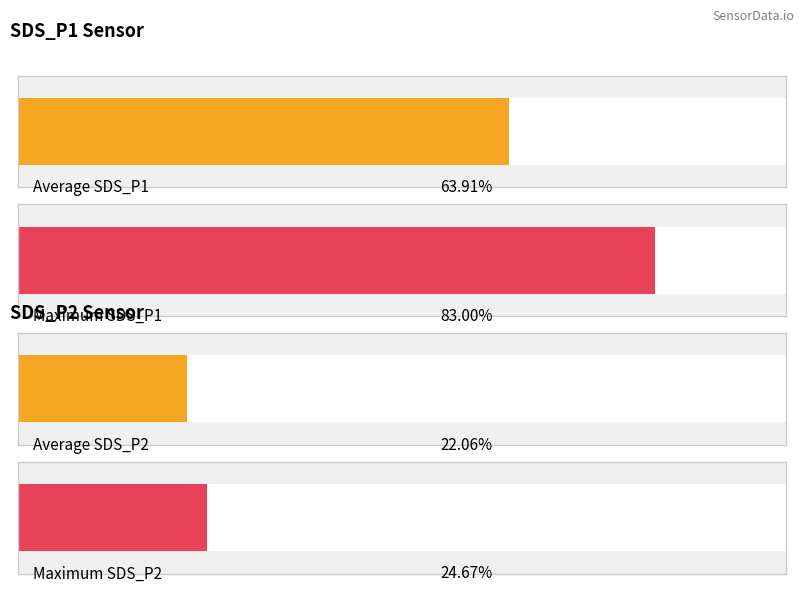

True or false: SDS_P1 has a value of 2.5 at -40.

False